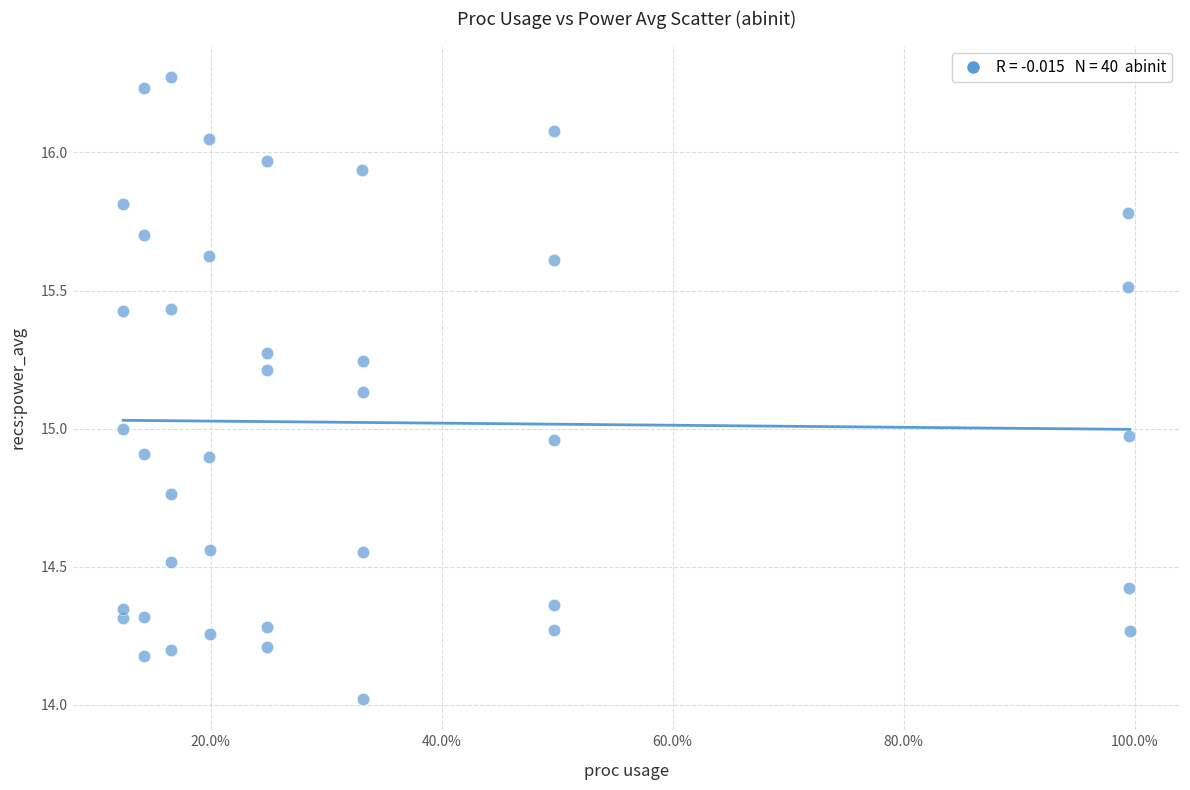

What is the range of X values (max minus min)?

0.9